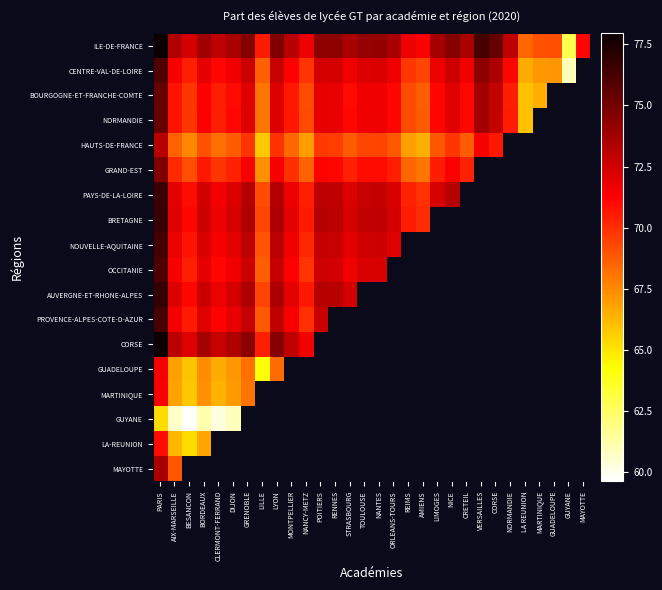

What is the spread (max minus min) of values at NANCY-METZ?

4.8